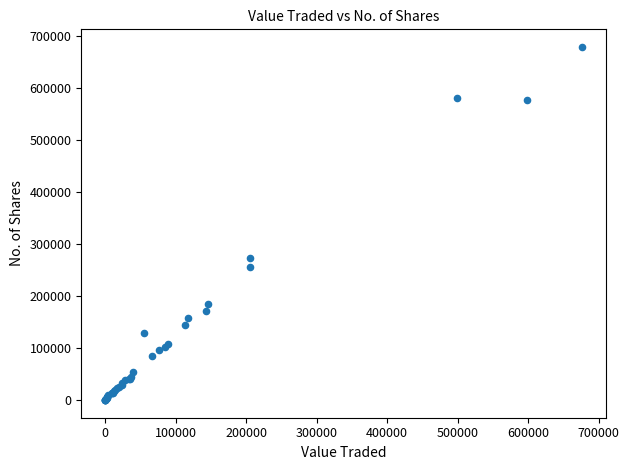

What Y value in the scatter plot is closest to 339219?

273229